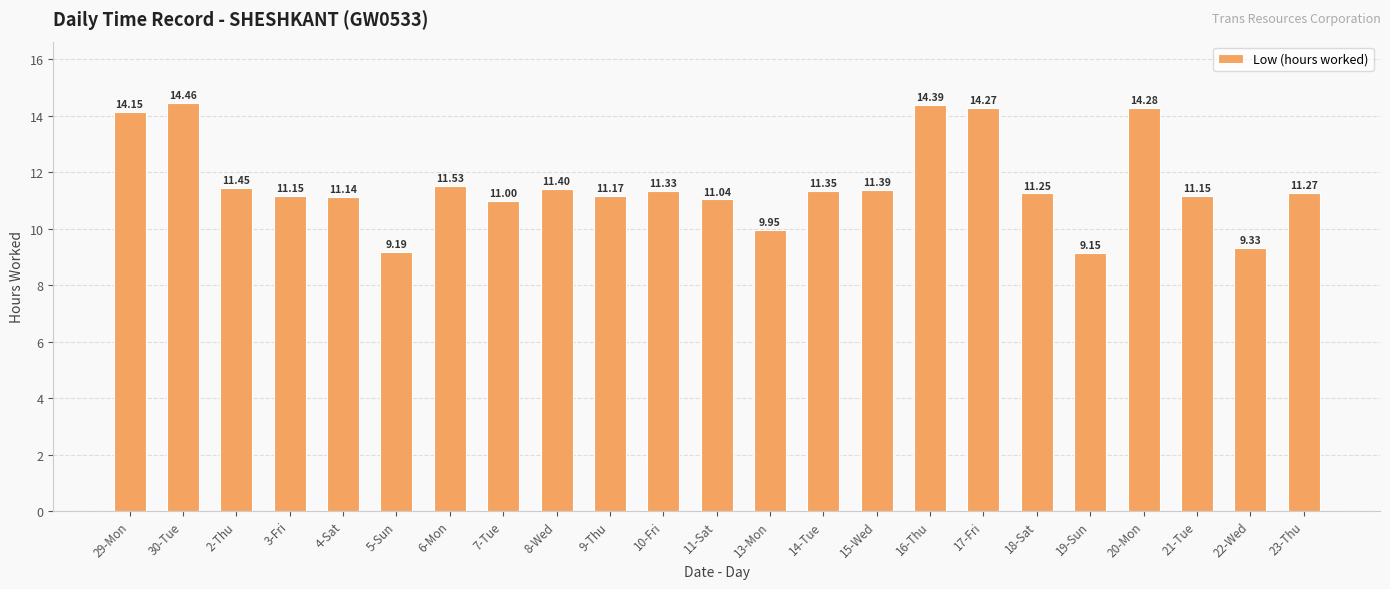

Between 11-Sat and 3-Fri, which is larger?

3-Fri